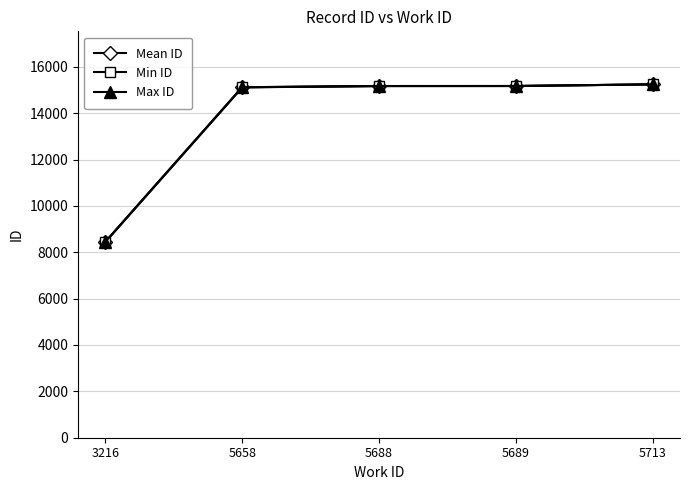

True or false: Mean ID has more than 2 interior local peaks.

False